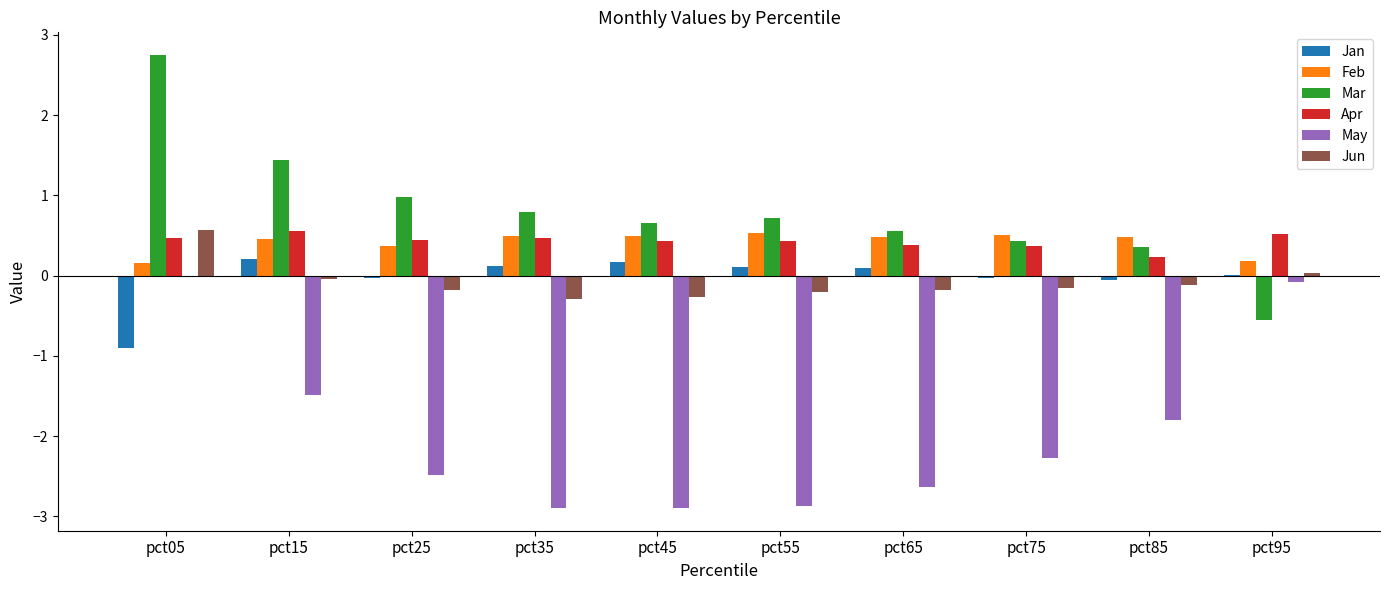

What is the sum of all May values?

-19.4